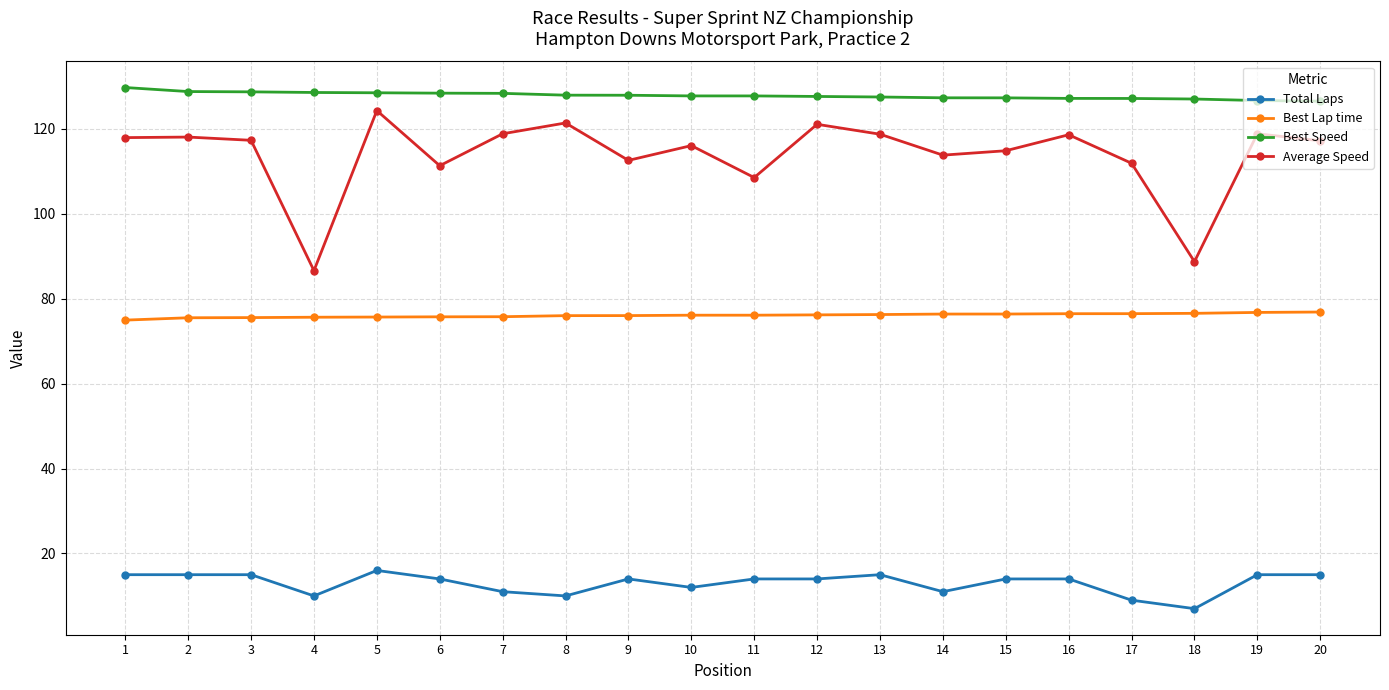

What is the smallest value displayed?

7.0